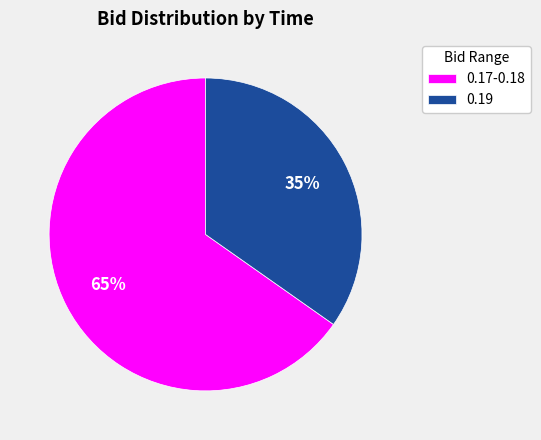

Is the sum of 0.17-0.18 and 0.19 greater than half?

Yes